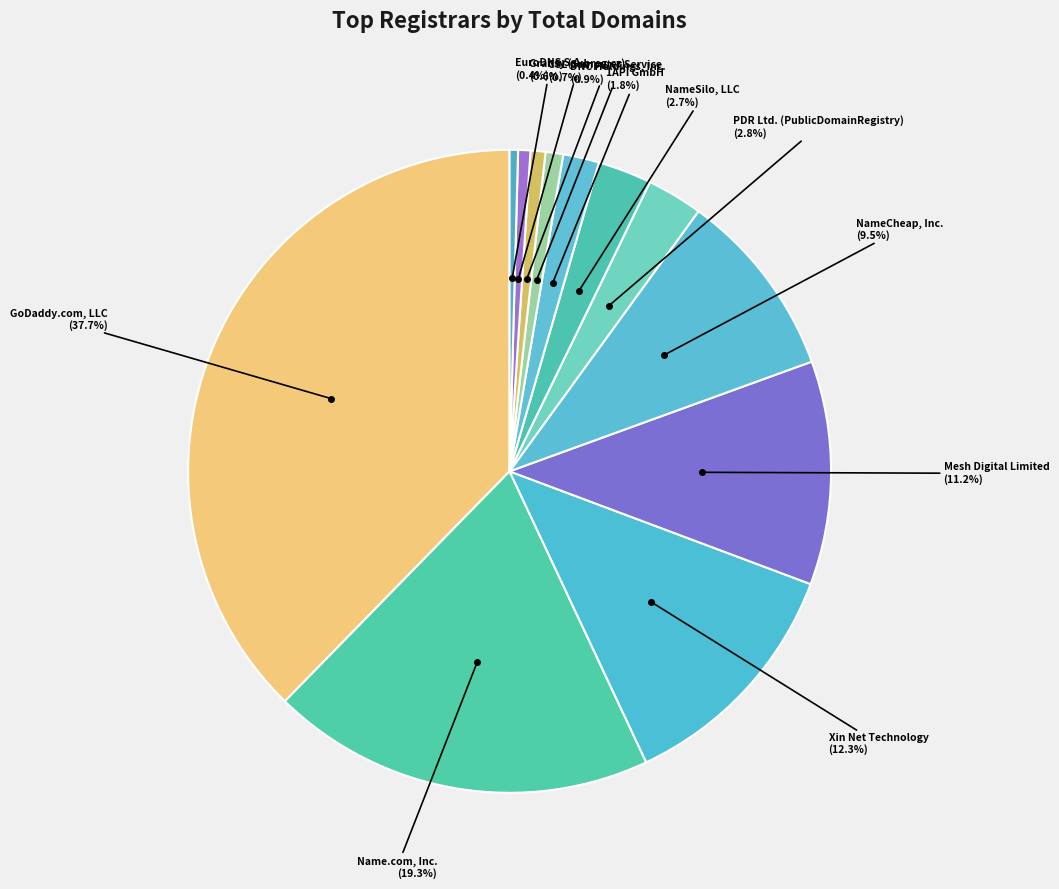

How many slices are in this pie chart?

12